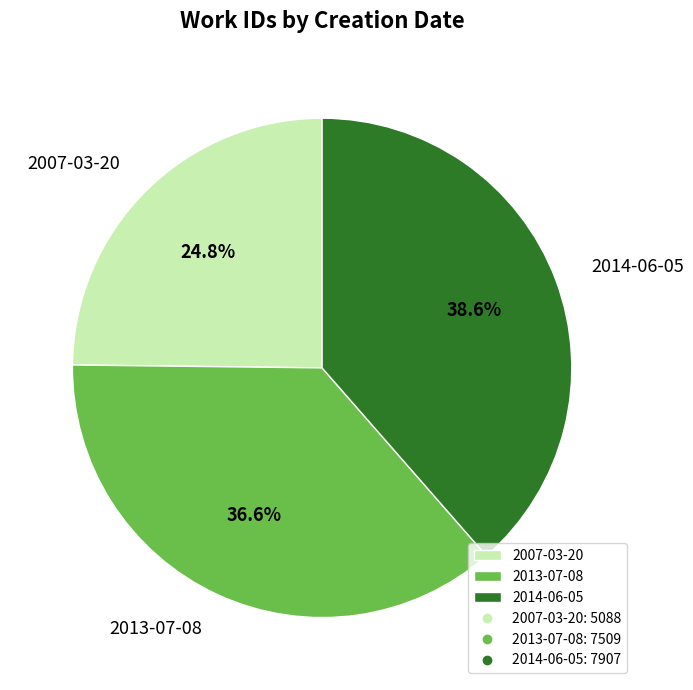

Is the sum of 2014-06-05 and 2007-03-20 greater than half?

Yes